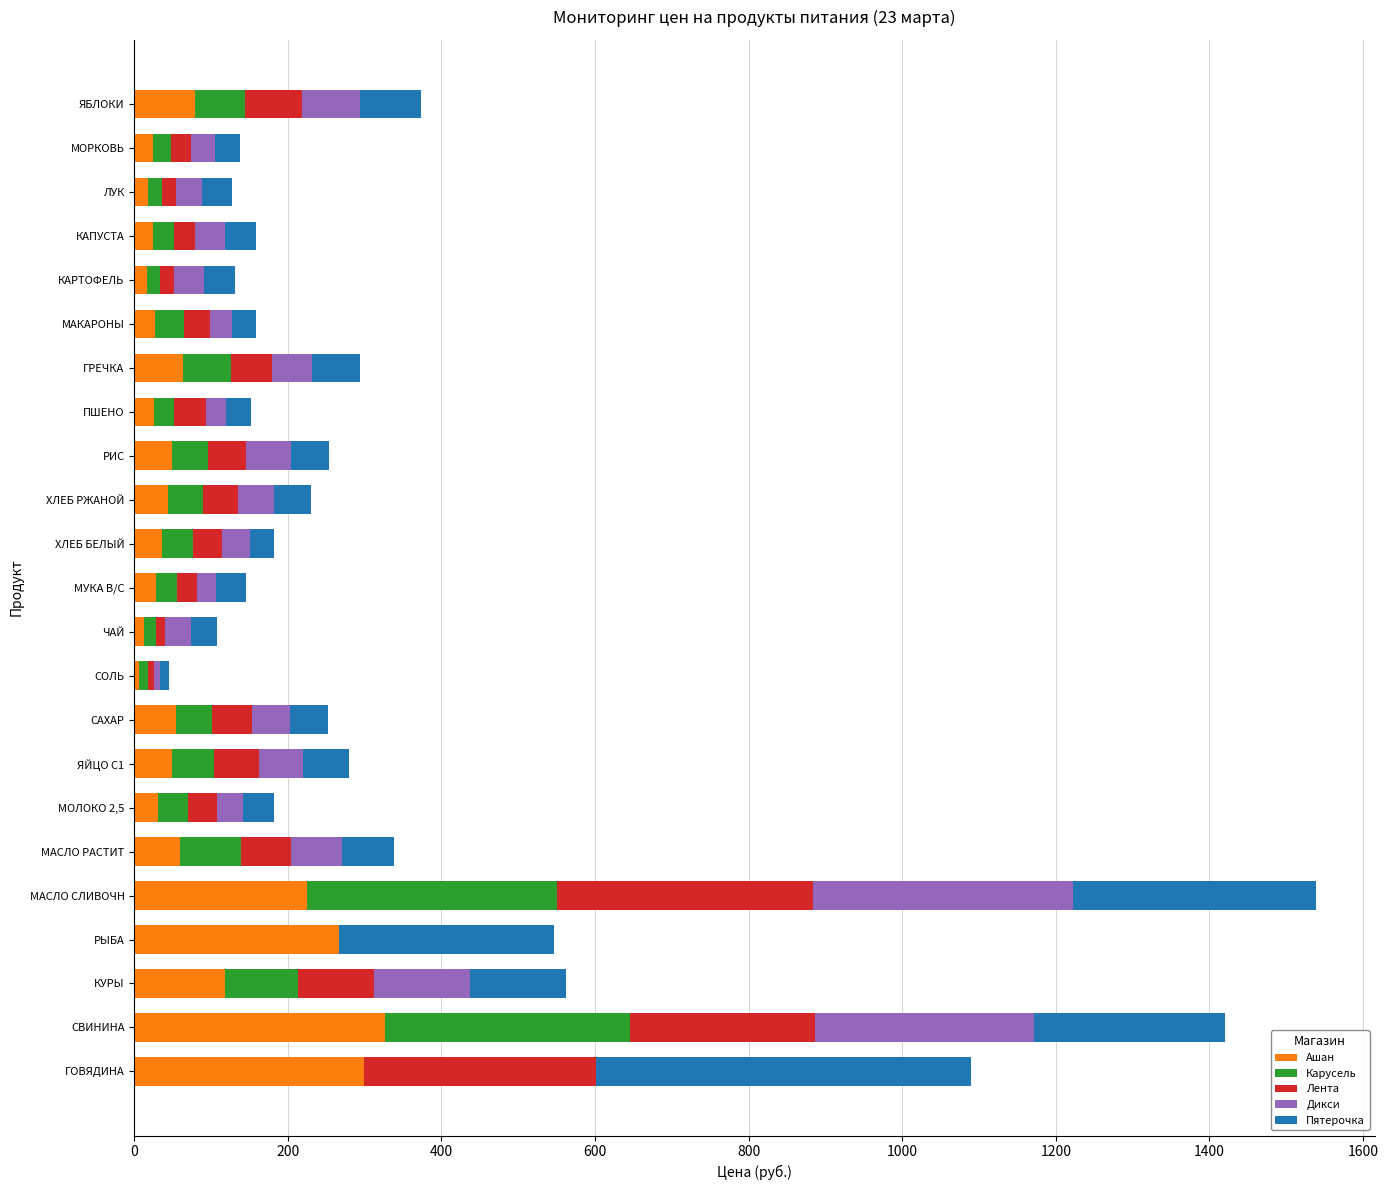

What is the total value across all series at МАСЛО РАСТИТ?

338.8